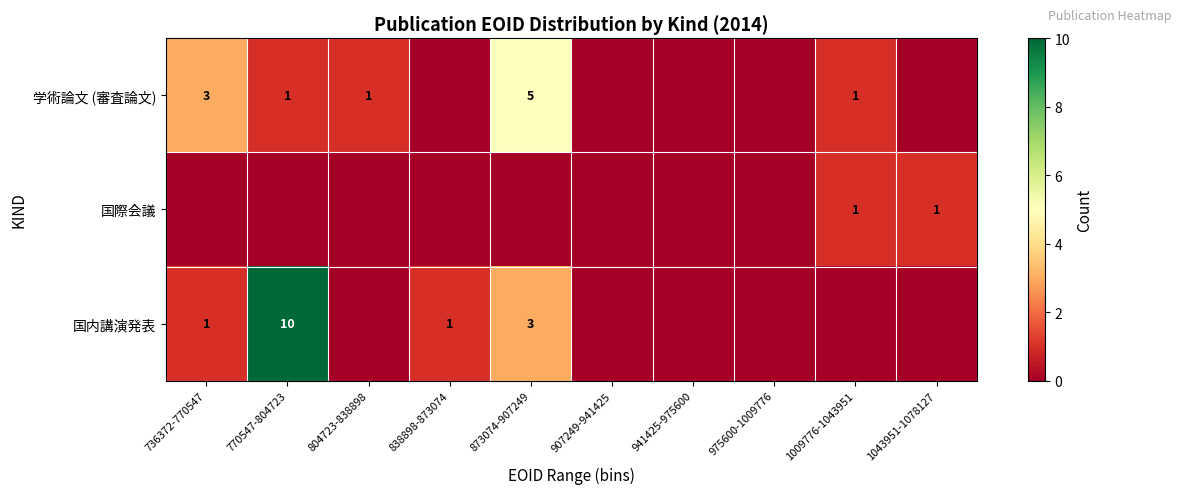

Is it true that 学術論文 (審査論文) equals 5 at 873074-907249?

True